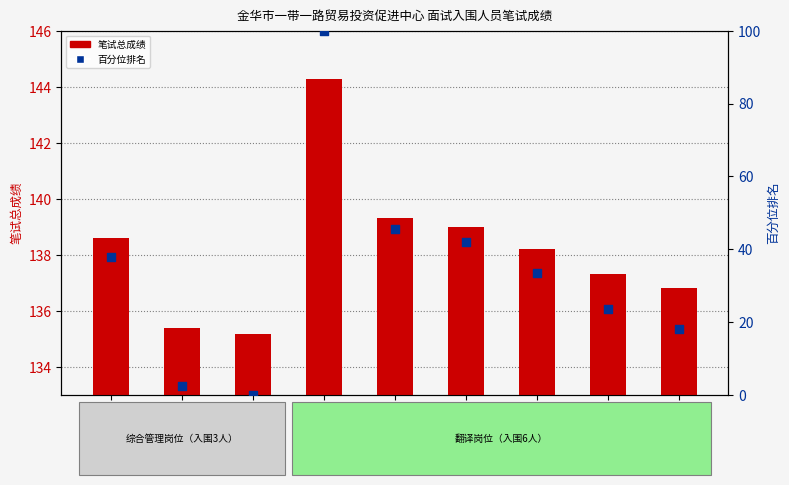

What are all the series names shown in the legend?

笔试总成绩, 百分位排名